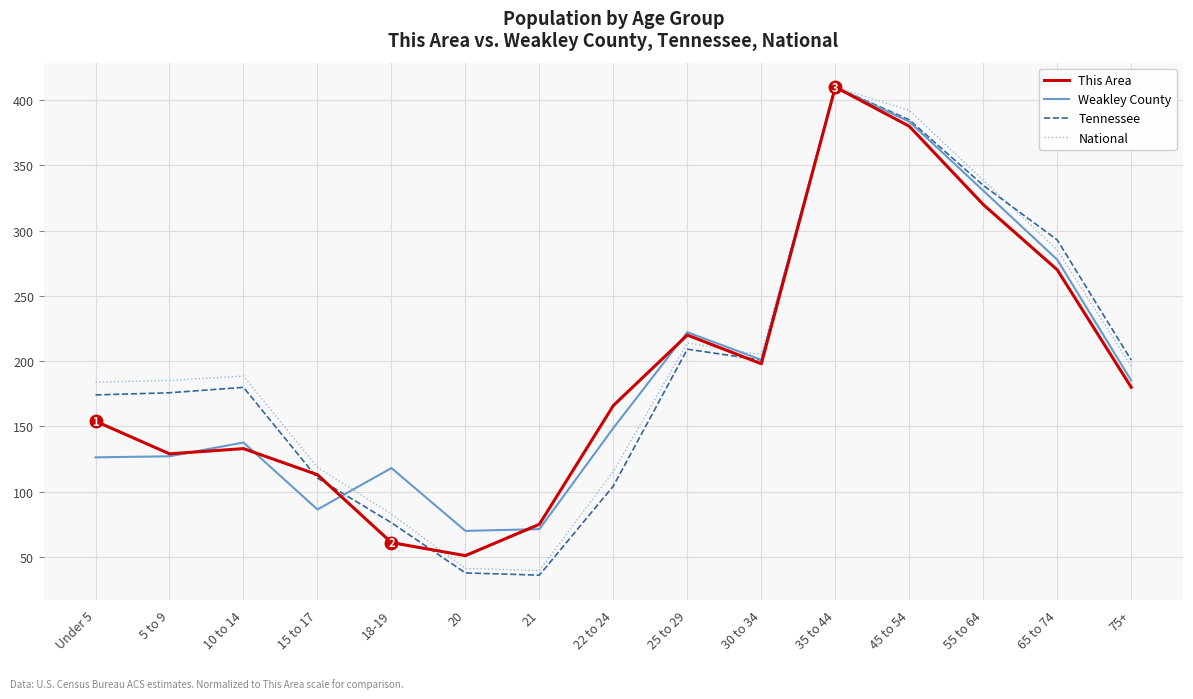

Is it true that This Area equals 29.3 at 18-19?

False